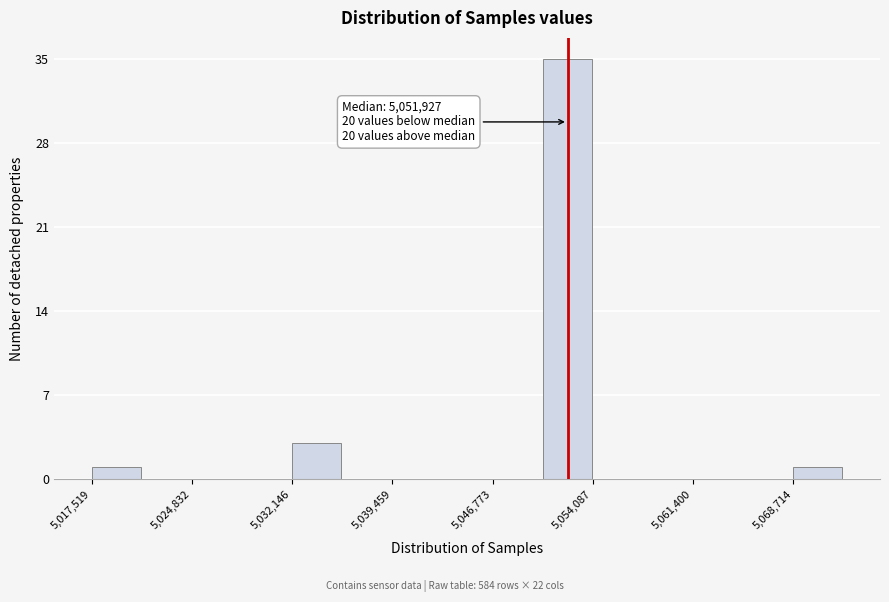

Around what value on the x-axis is the tallest bar? Give the approximate position of its centre, as read against the axis.

5052000